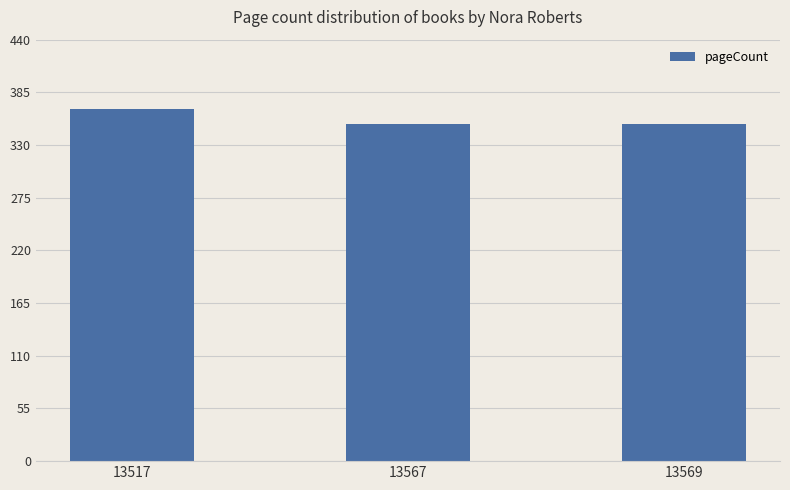

The value at 13569 is 149. True or false?

False